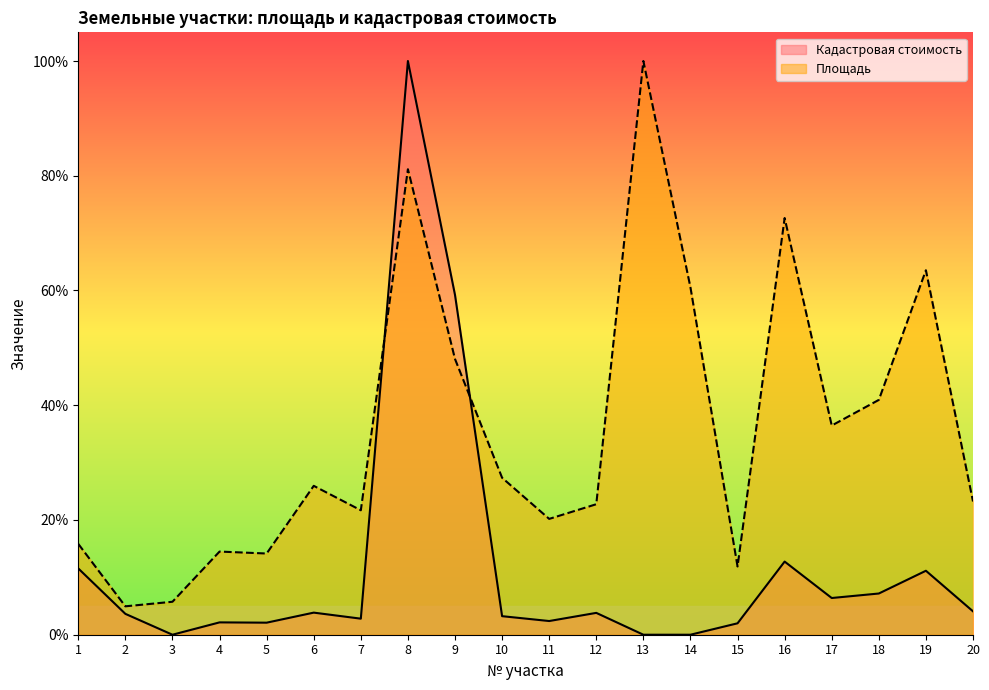

What is the spread (max minus min) of values at 5?

0.1